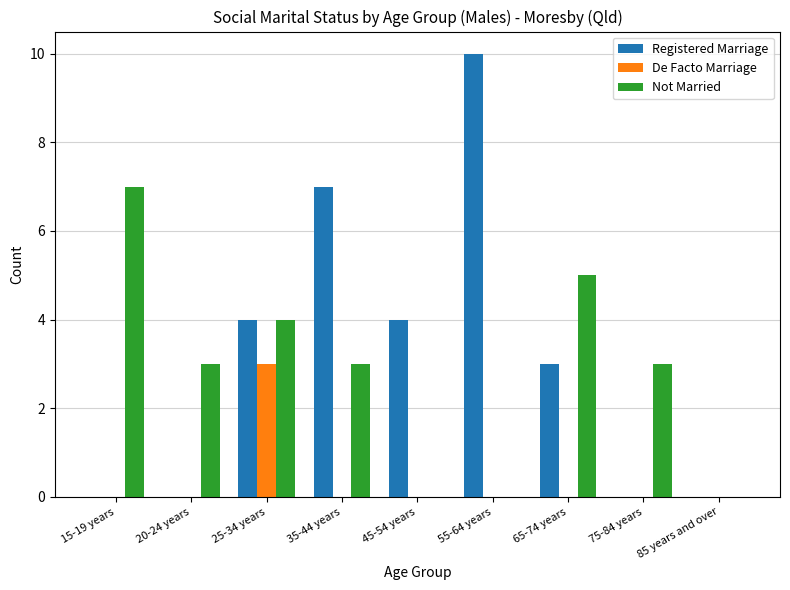

Is it true that Registered Marriage equals -3 at 15-19 years?

False